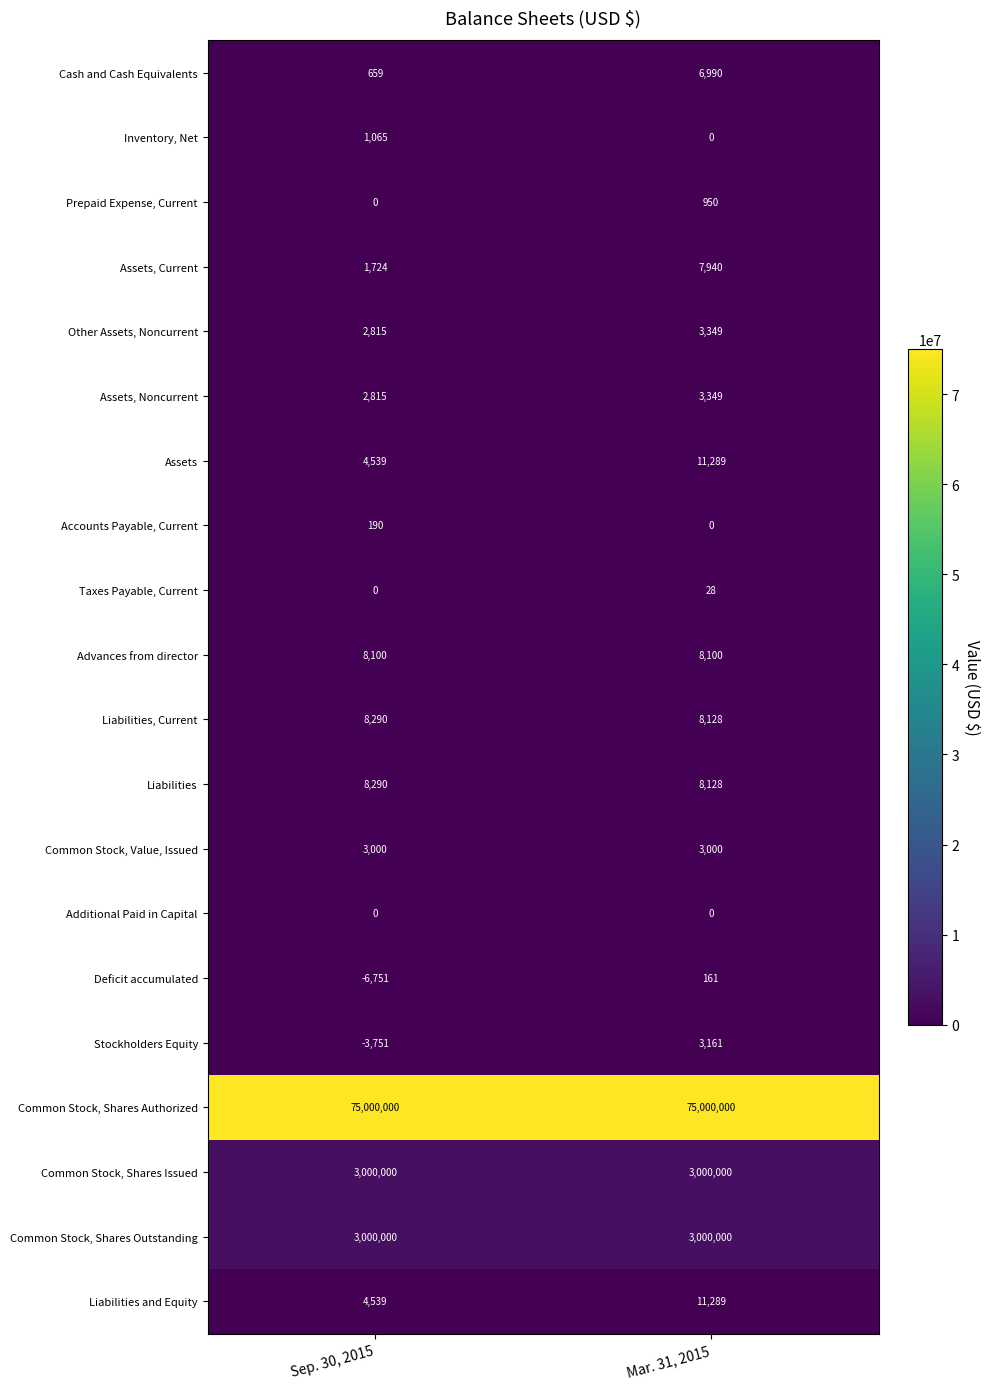

What is the minimum value shown in the chart?

-6751